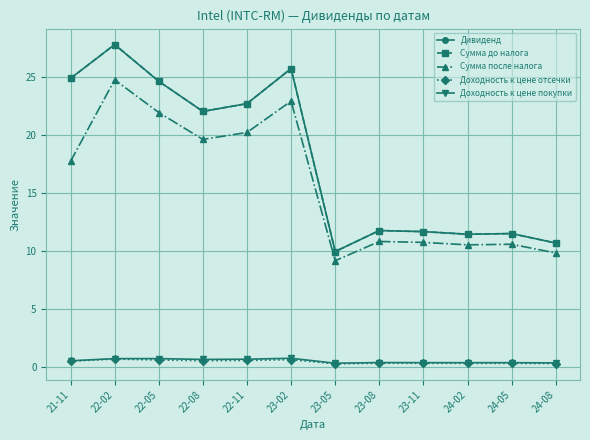

What is the minimum value shown in the chart?

0.2